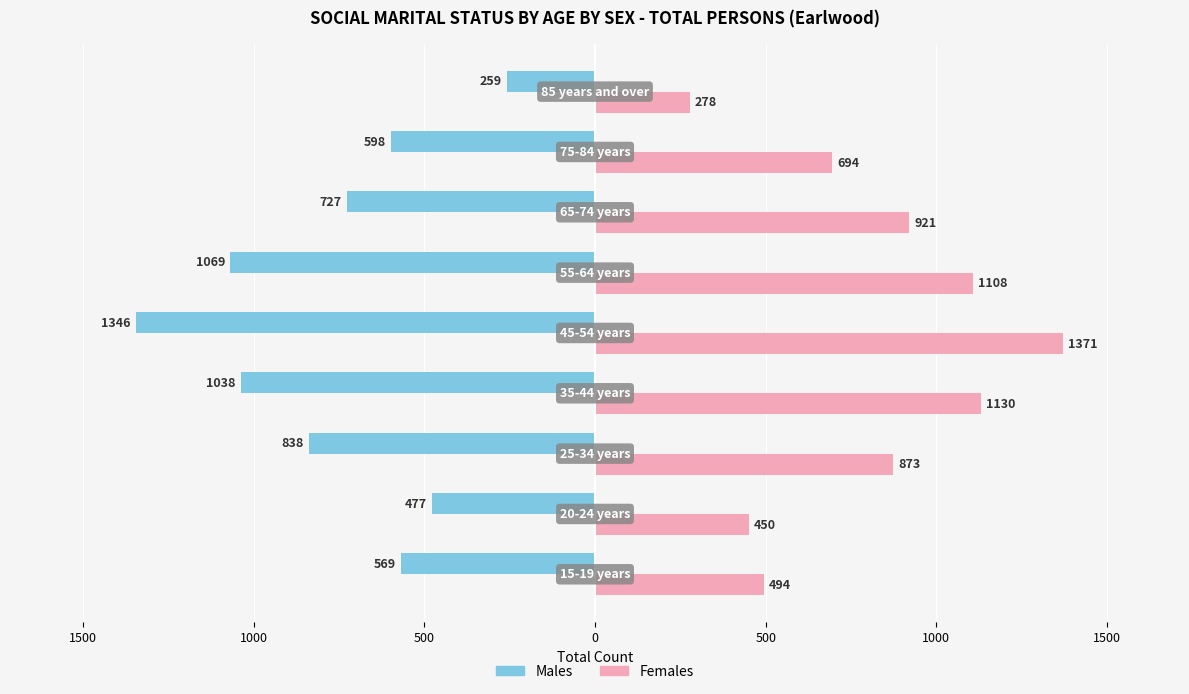

Reading left to right, transcribe all the data shown in this chart.

Males: -569	-477	-838	-1038	-1346	-1069	-727	-598	-259
Females: 494	450	873	1130	1371	1108	921	694	278